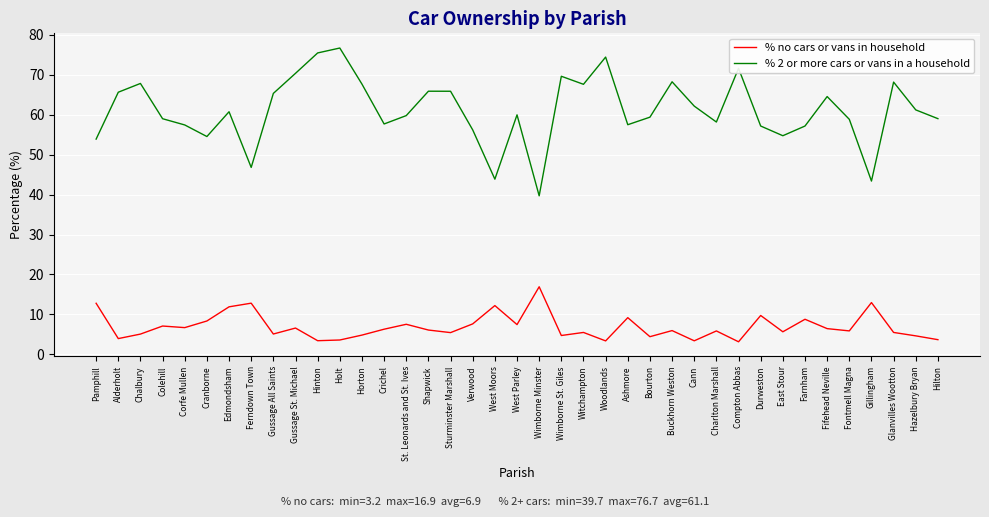

What is the smallest value displayed?

3.2